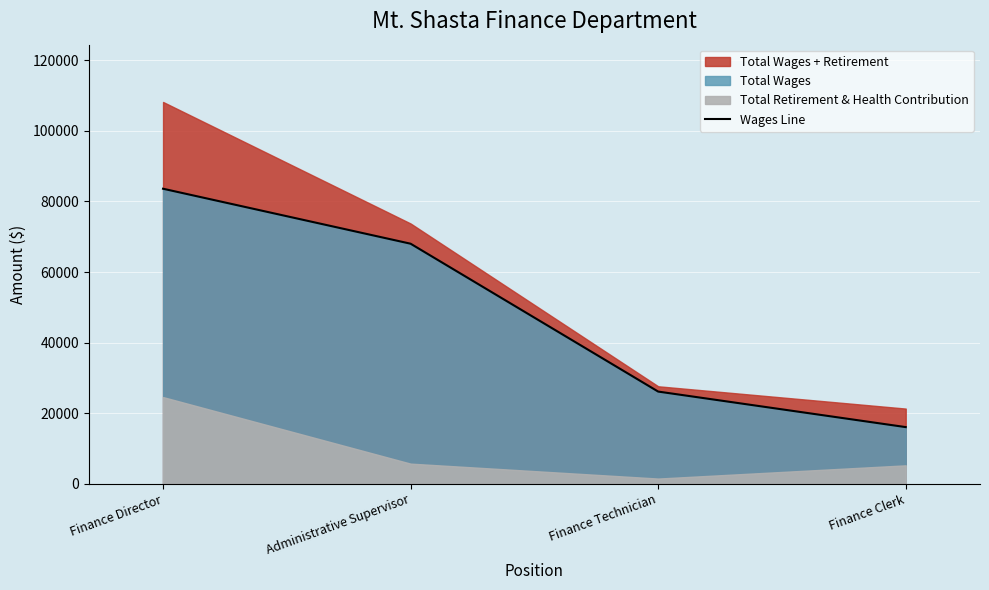

True or false: there are more than 1 points higher than both neighbors.

False